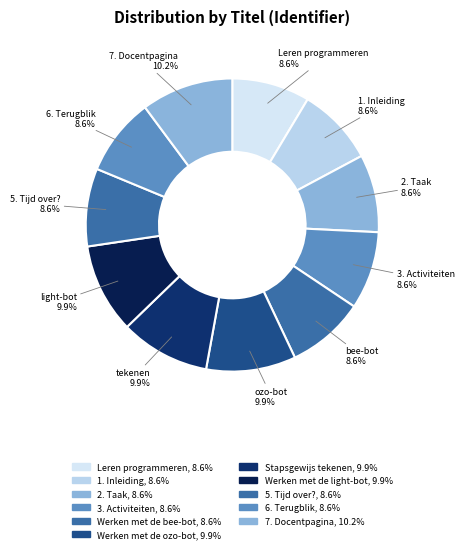

How many segments does this pie chart have?

11